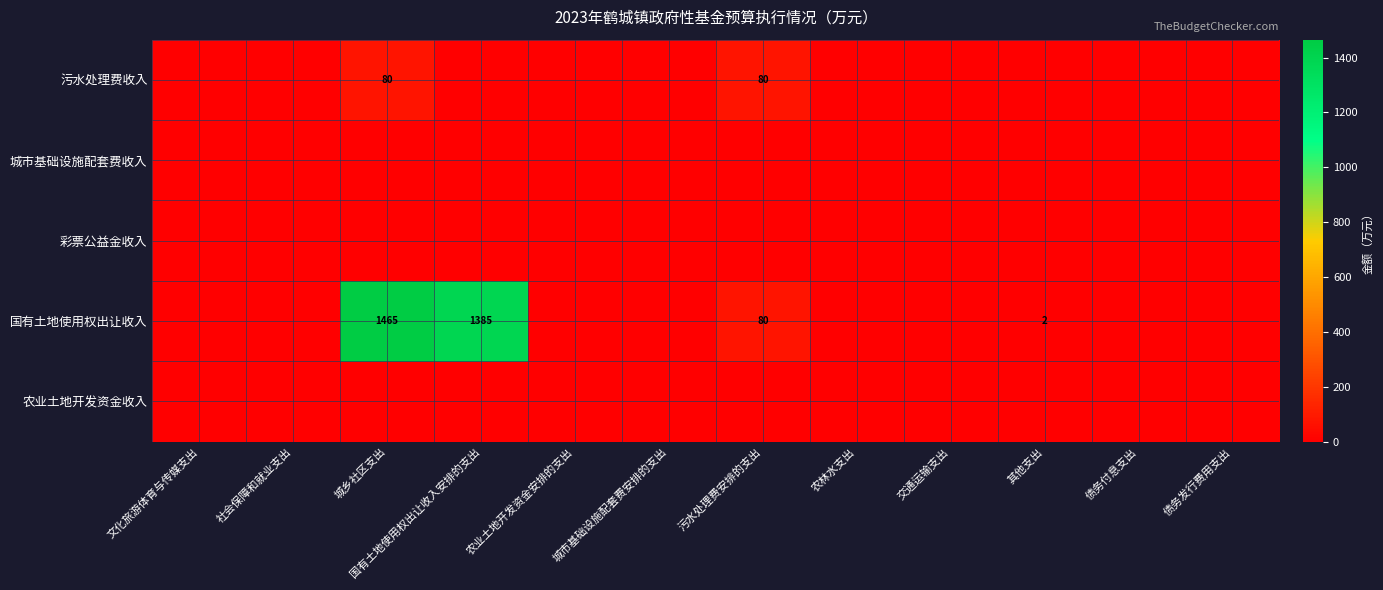

The value of 国有土地使用权出让收入 at 城乡社区支出 is 1465. True or false?

True